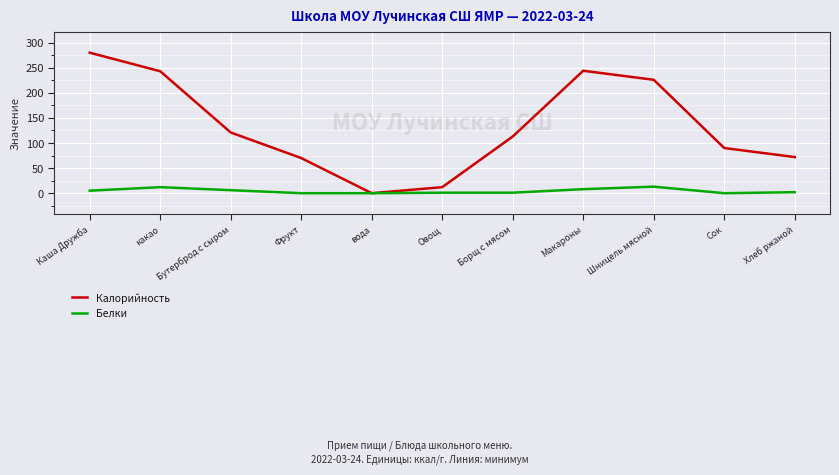

Which series has the largest range (max minus min)?

Калорийность